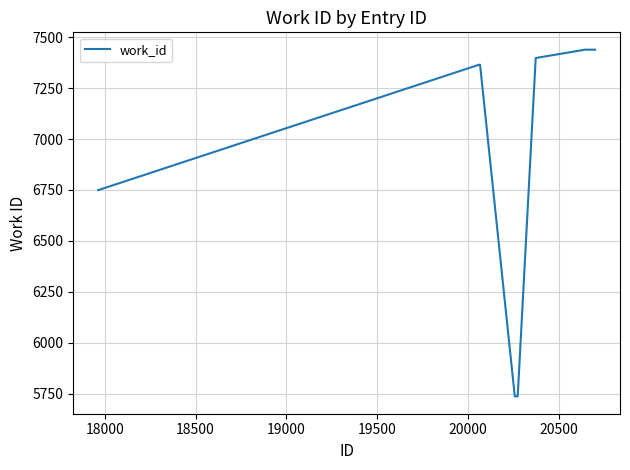

What is the difference between the maximum and minimum values?

1703